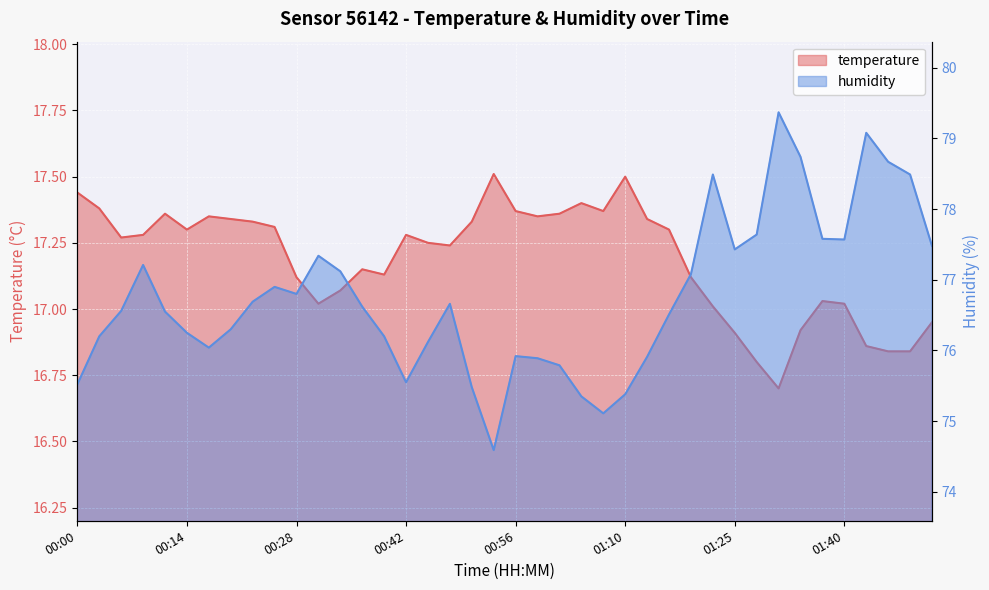

What is the approximate value of humidity at 00:09?

77.2